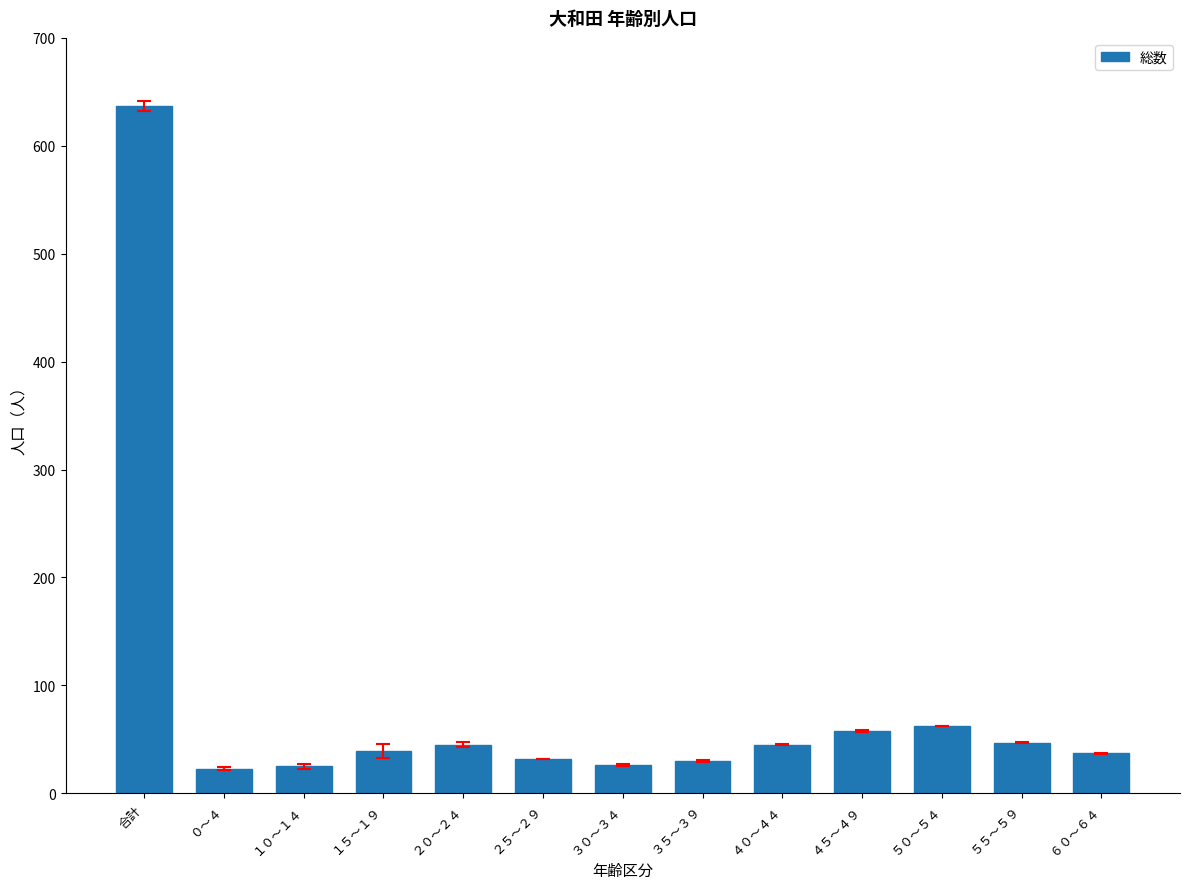

Where is the data nearest to the value 330?

５０～５４